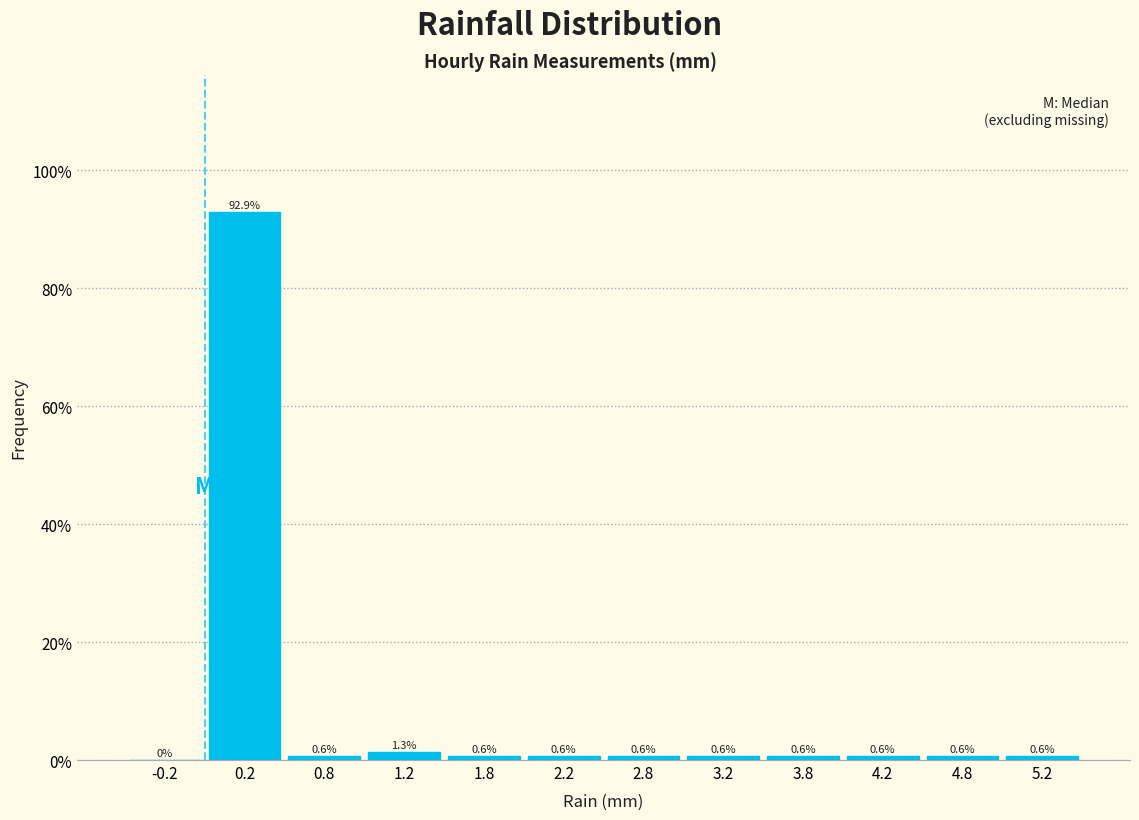

Which range on the x-axis has the tallest bar?

0.0 to 0.5